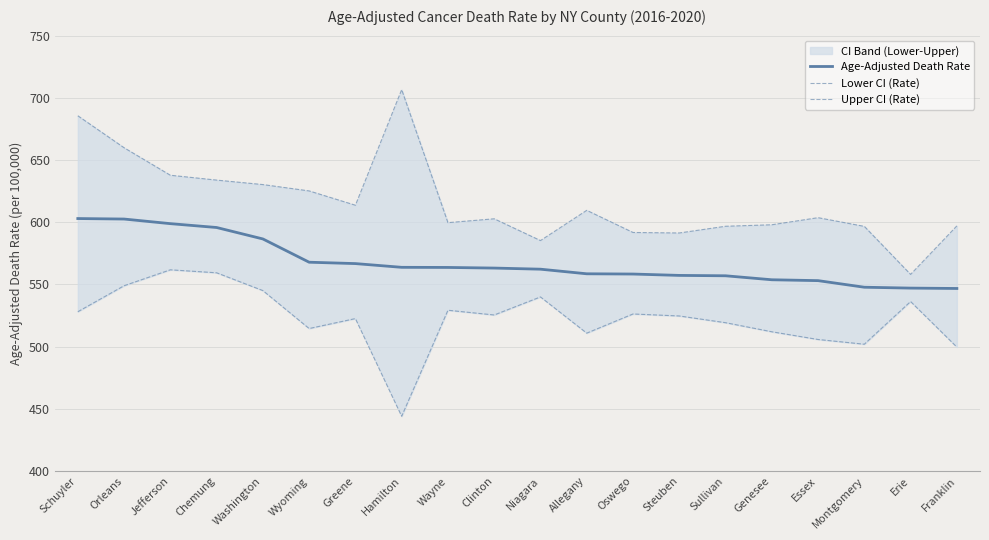

What is the difference between the highest and lowest values at Oswego?

65.5